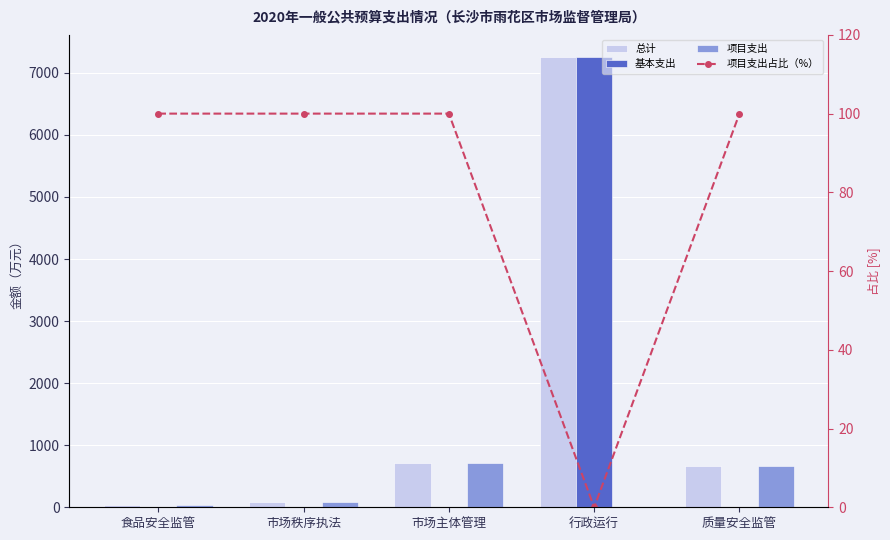

What position from the left is 质量安全监管?

5